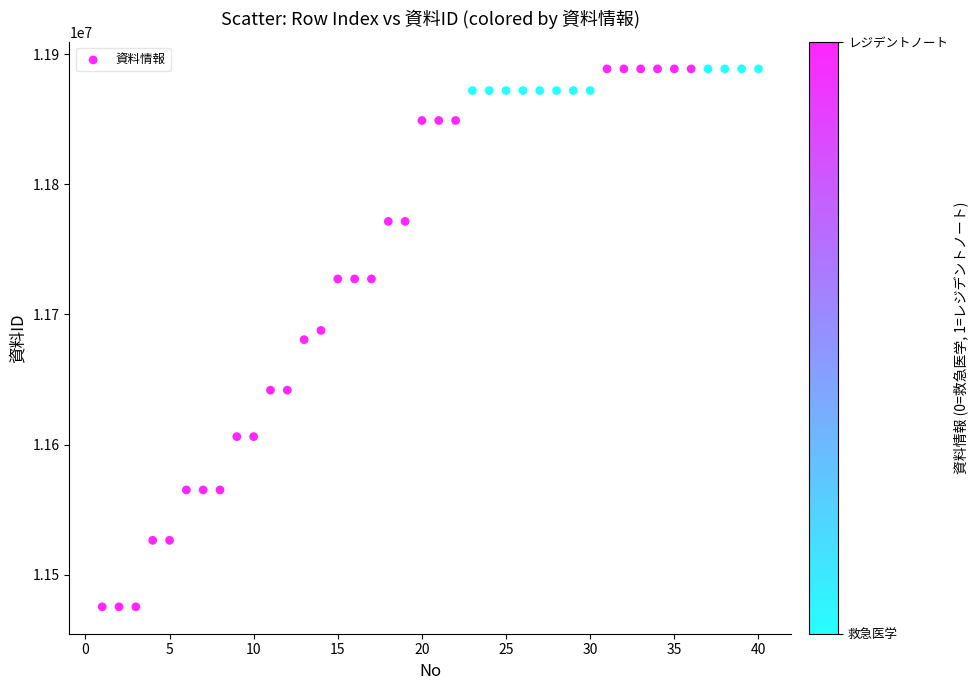

What is the range of Y values (max minus min)?

413328